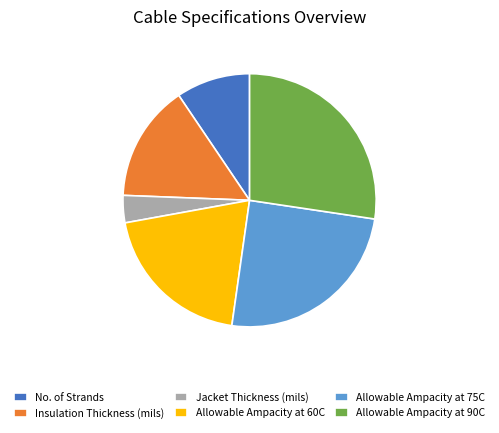

Does any single category account for the majority?

No